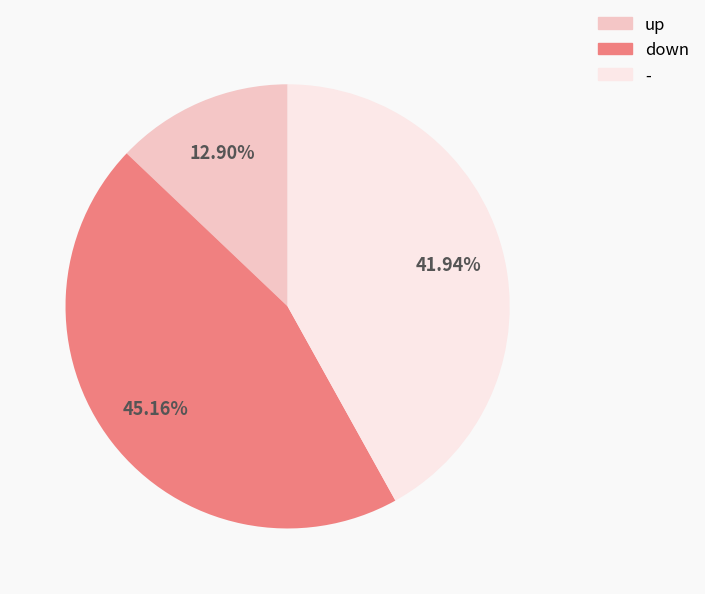

Rank the categories by value from highest to lowest.

down, -, up